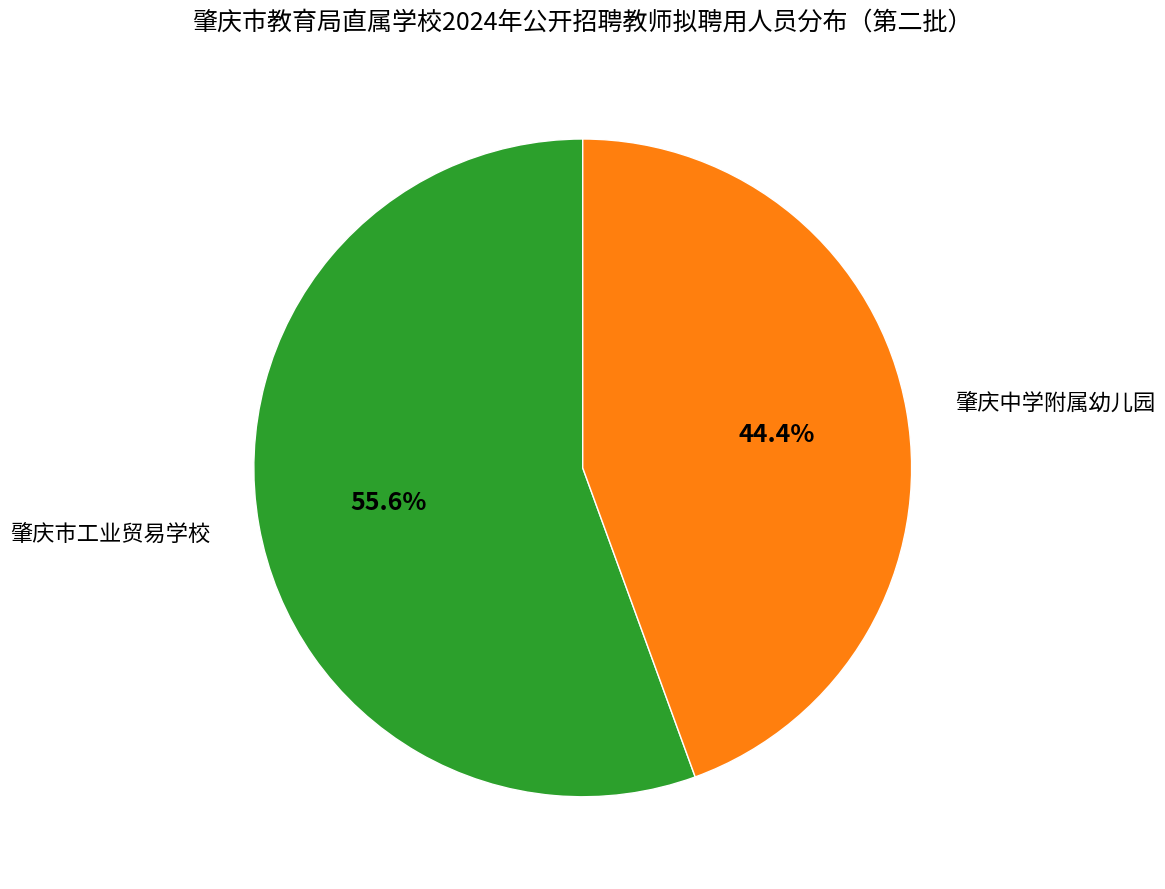

True or false: 肇庆市工业贸易学校 accounts for 69% of the total.

False